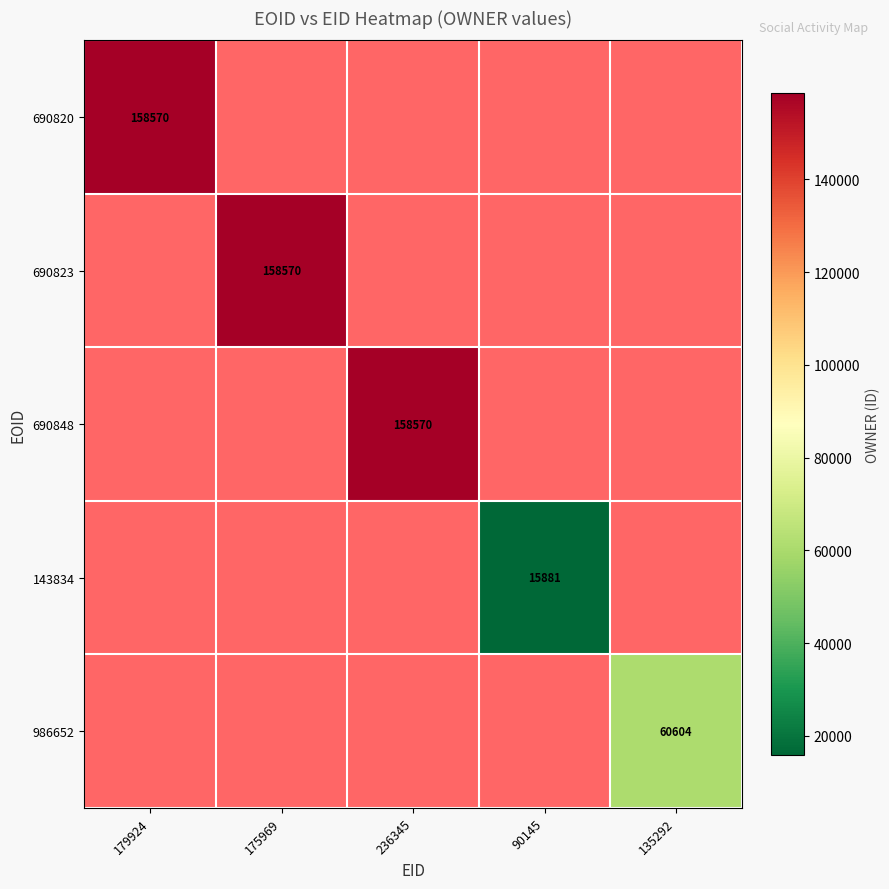

Count the number of categories in the chart.

5